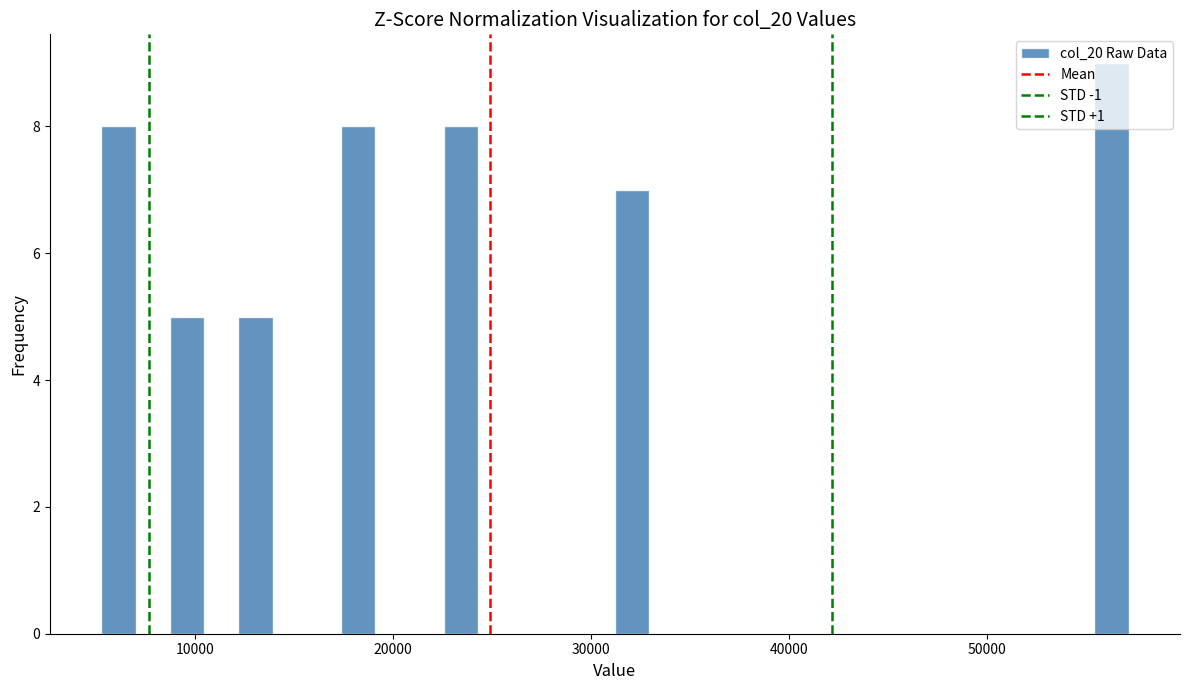

Around what value on the x-axis is the tallest bar? Give the approximate position of its centre, as read against the axis.

56000